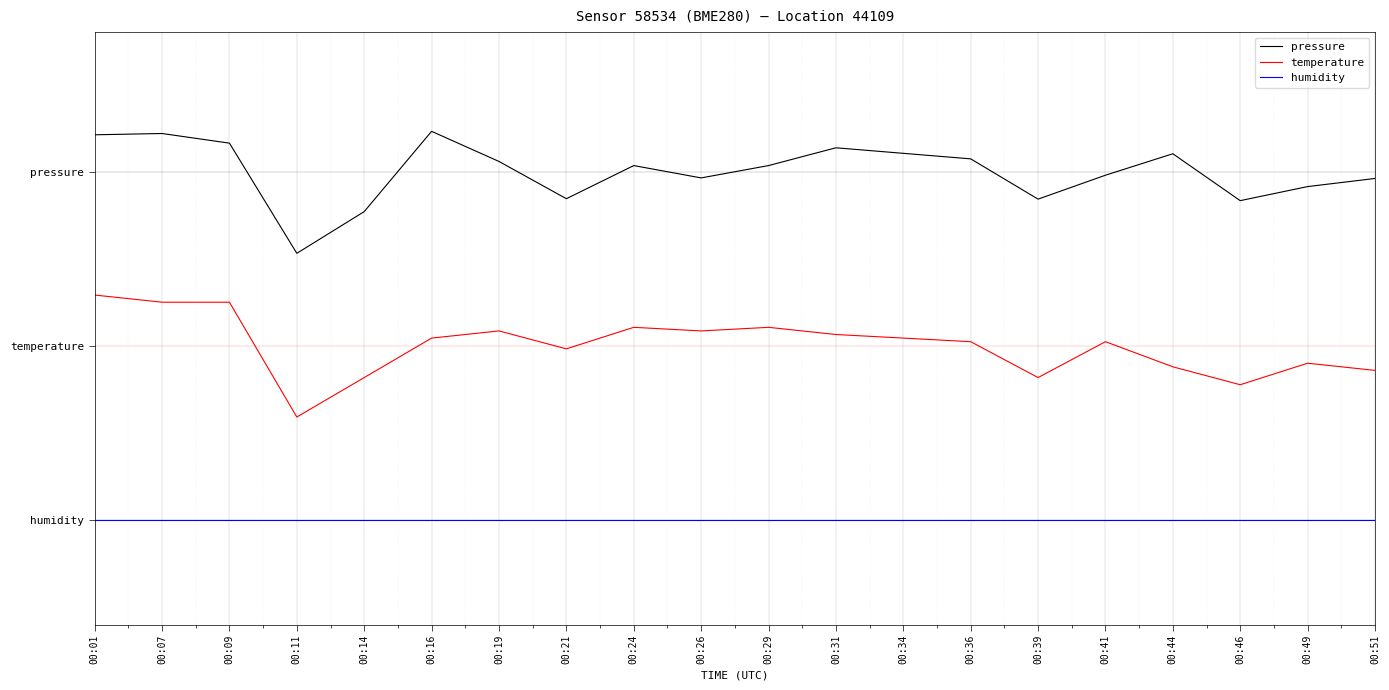

Does the chart display data point markers on the line(s)?

No